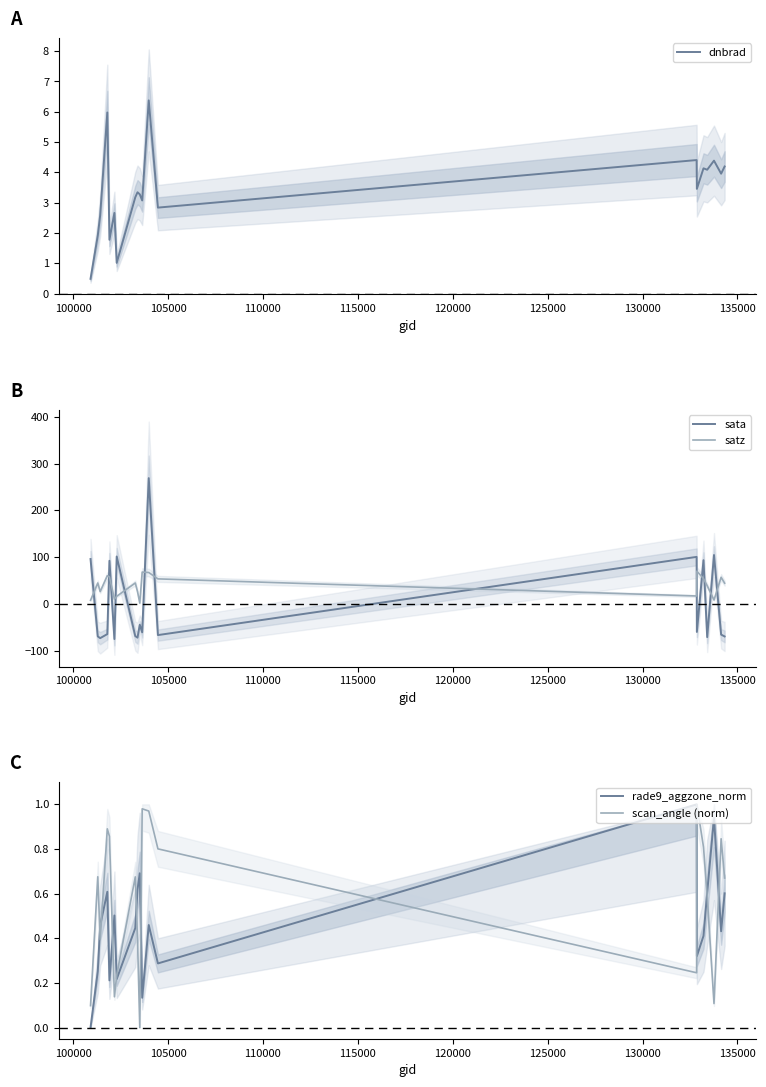

Reading left to right, what are all the values shown in this chart?

dnbrad: 0.5	1.9	2.6	6.0	1.8	2.7	1.0	3.2	3.3	3.3	3.1	6.4	2.8	4.4	3.5	4.1	4.1	4.4	4.0	4.2
sata: 95.9	-69.6	-73.3	-64.6	92.2	-75.3	101.4	-68.9	-72.3	-44.7	-60.9	268.9	-66.7	100.5	-60.0	93.4	-71.1	104.5	-65.7	-69.7
satz: 7.7	44.7	26.2	60.3	57.7	10.2	16.2	44.6	26.2	1.6	68.0	67.1	53.5	16.9	69.9	54.1	38.8	8.3	56.8	44.3
rade9_aggzone_norm: 0.0	0.3	0.5	0.6	0.2	0.5	0.2	0.4	0.6	0.7	0.1	0.5	0.3	1.0	0.3	0.4	0.6	0.9	0.4	0.6
scan_angle (norm): 0.1	0.7	0.4	0.9	0.9	0.1	0.2	0.7	0.4	0.0	1.0	1.0	0.8	0.2	1.0	0.8	0.6	0.1	0.8	0.7